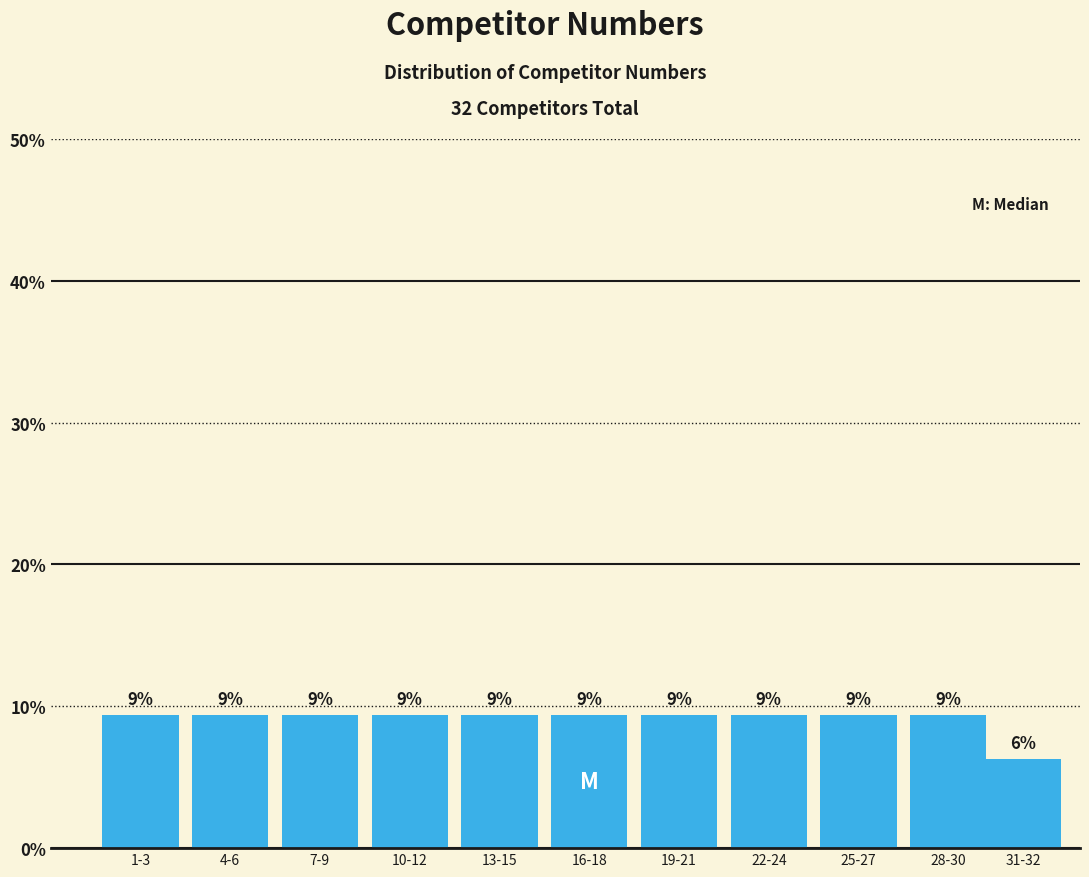

How many bars are there in total?

11